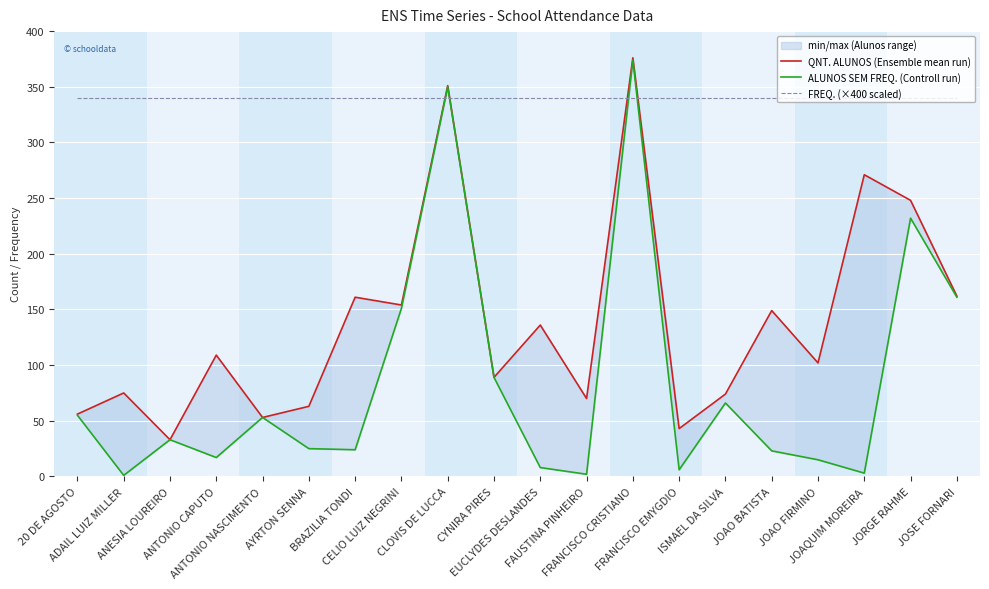

True or false: QNT. ALUNOS (Ensemble mean run) and ALUNOS SEM FREQ. (Controll run) intersect in this chart.

False